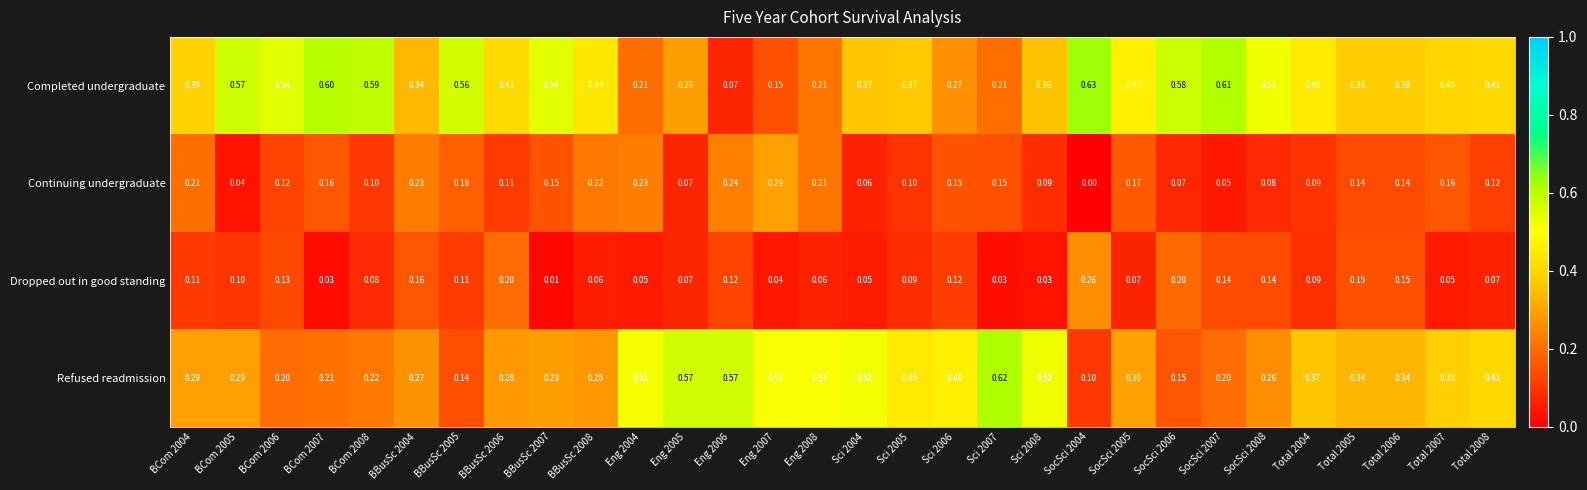

At which category does the chart reach its minimum across all series?

SocSci 2004